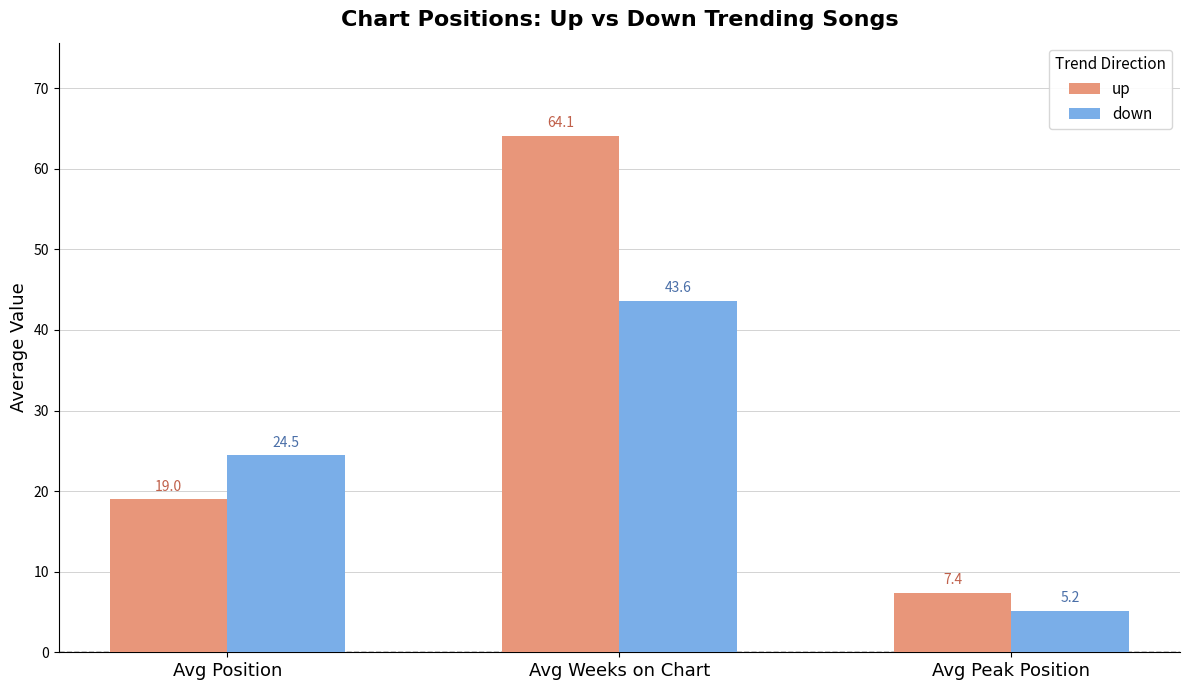

What is the label of the 2nd bar from the right?

Avg Weeks on Chart